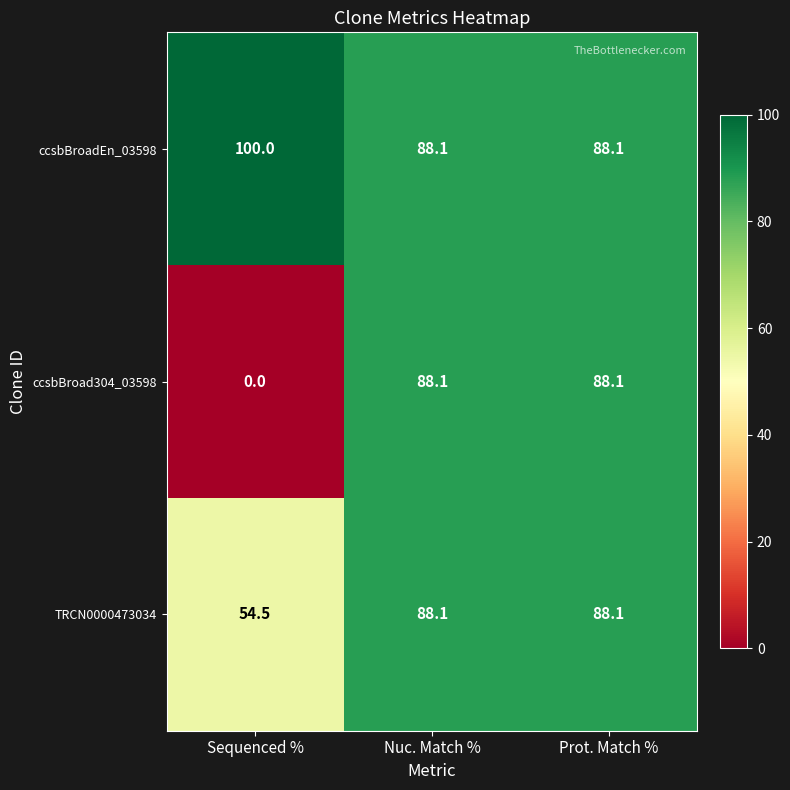

How many values in the TRCN0000473034 series exceed 88?

2